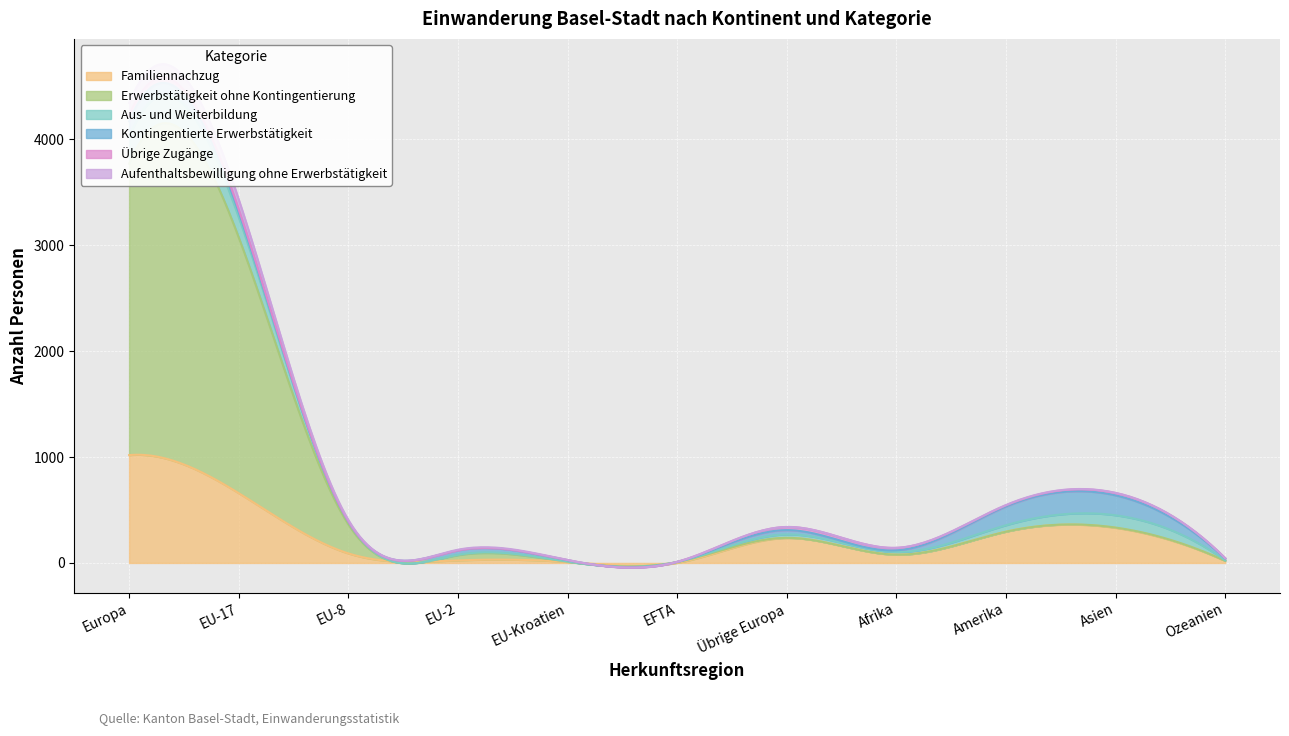

At which category does Aus- und Weiterbildung reach its first local valley?

EFTA